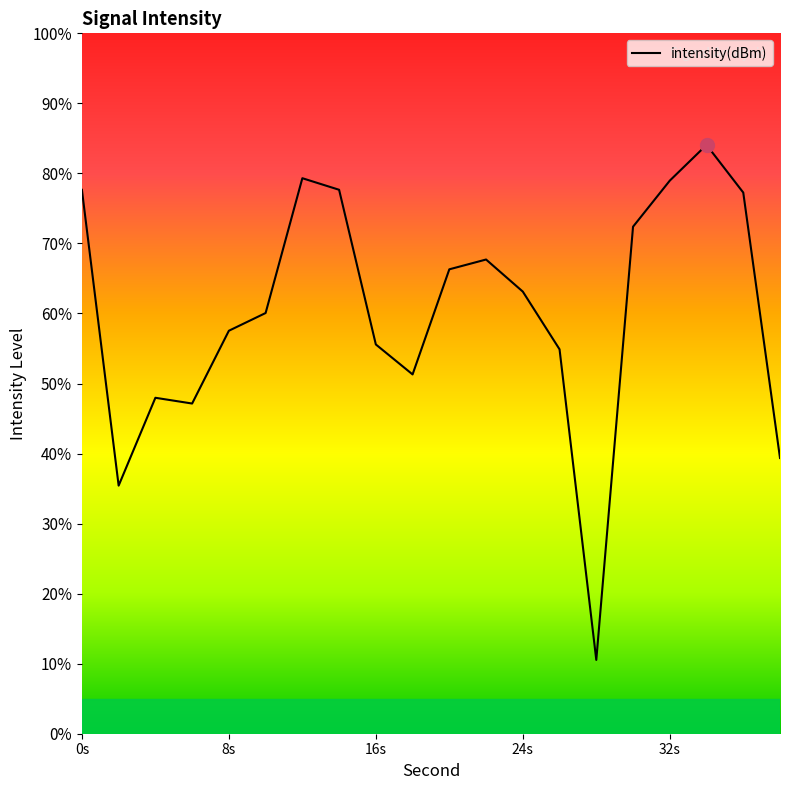

How many lines are shown in the chart?

1